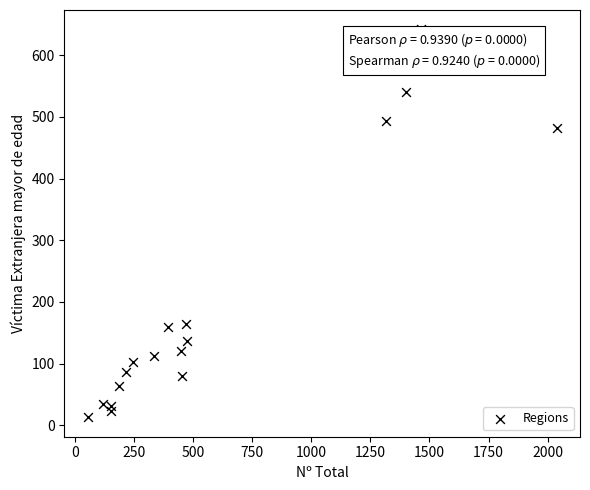

What is the range of Y values (max minus min)?

629